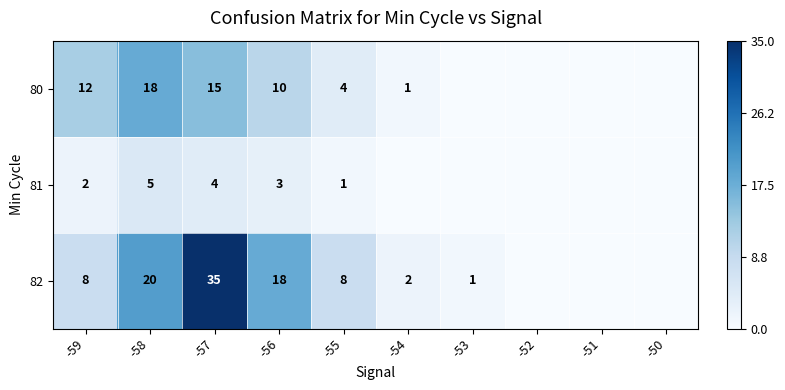

Which series changed the most between -57 and -56?

82